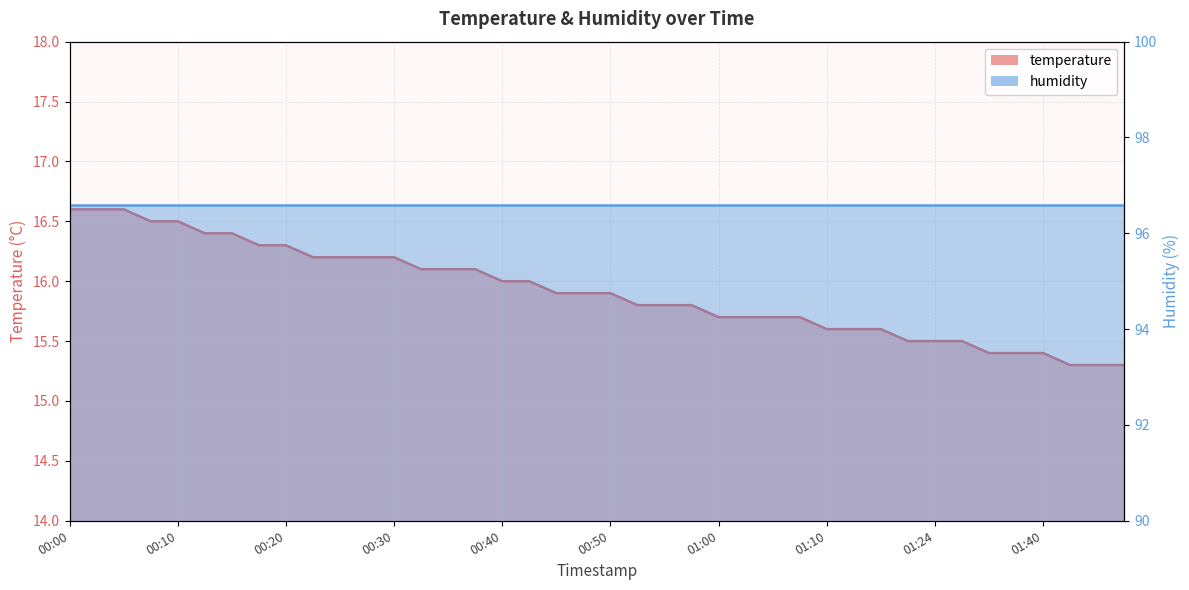

What is the difference between the second highest and minimum values?

1.3